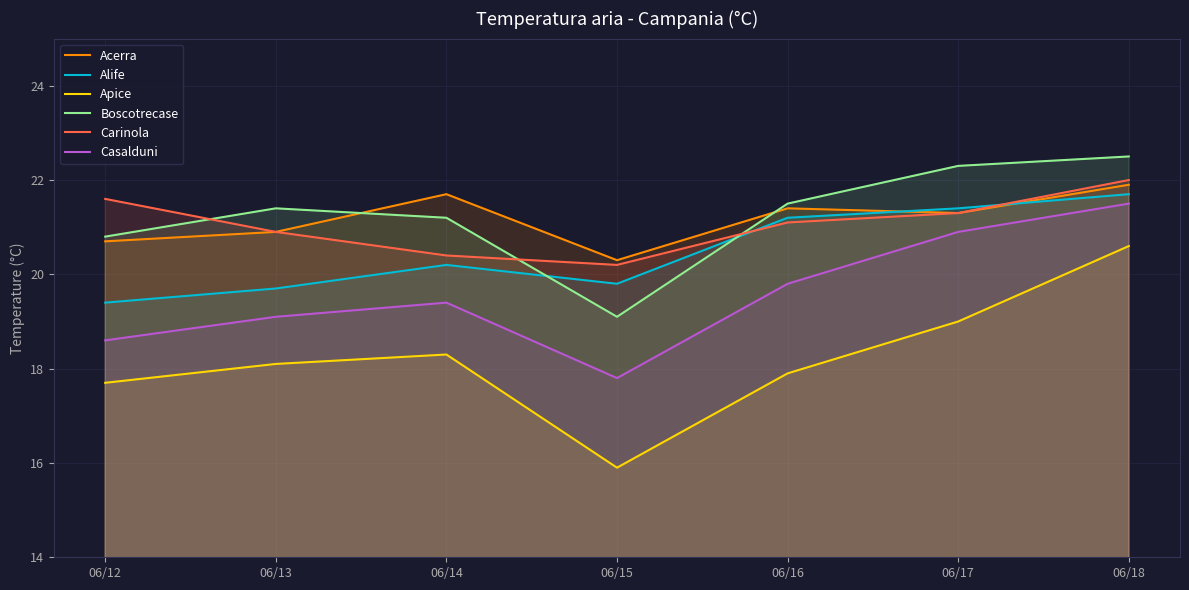

What is the lowest value of the Acerra series?

20.3